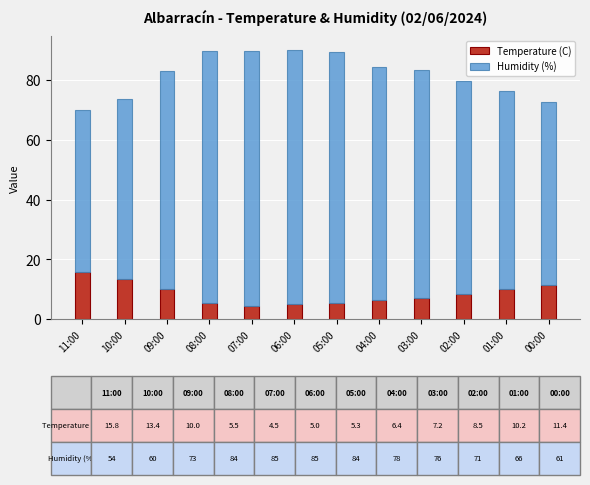

Is it true that Temperature (C) equals 10.2 at 04:00?

False